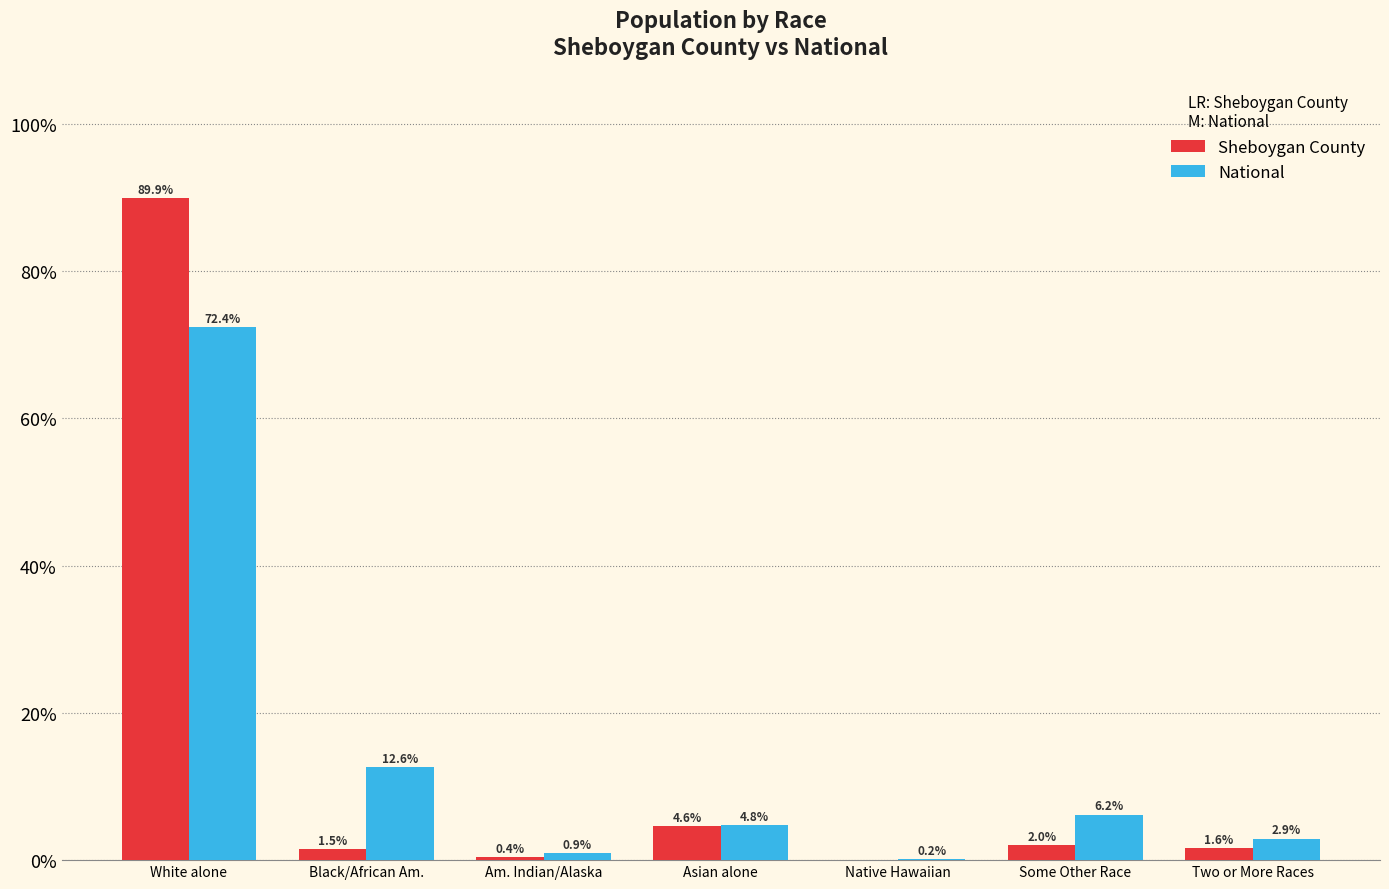

What are all the series names shown in the legend?

Sheboygan County, National